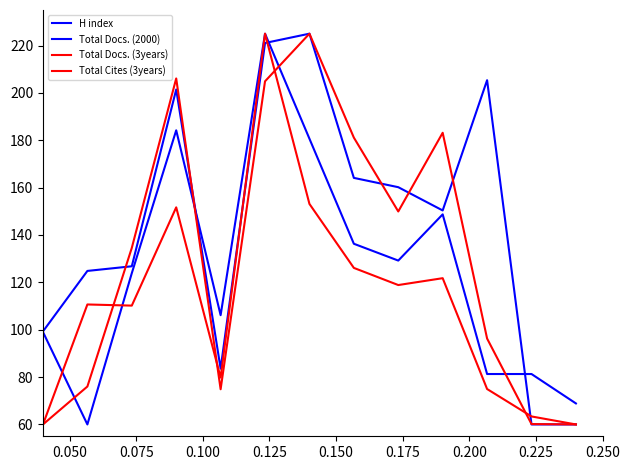

True or false: H index has more than 1 points higher than both neighbors.

True